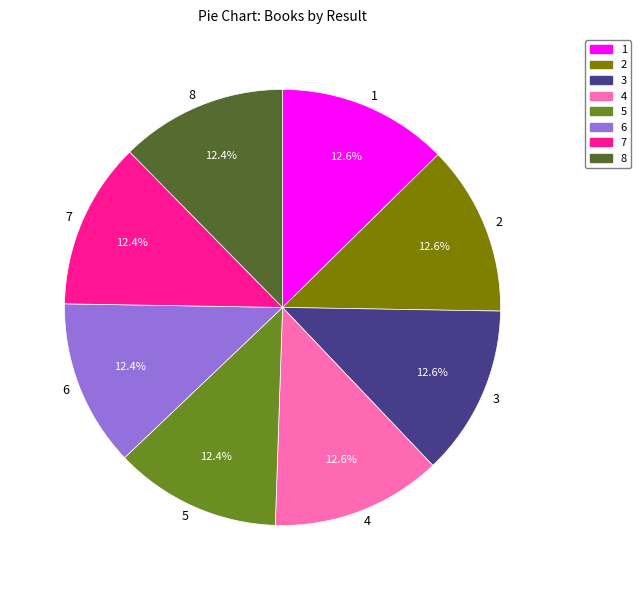

Approximately how many times larger is the value at 8 compared to 1?

1.0